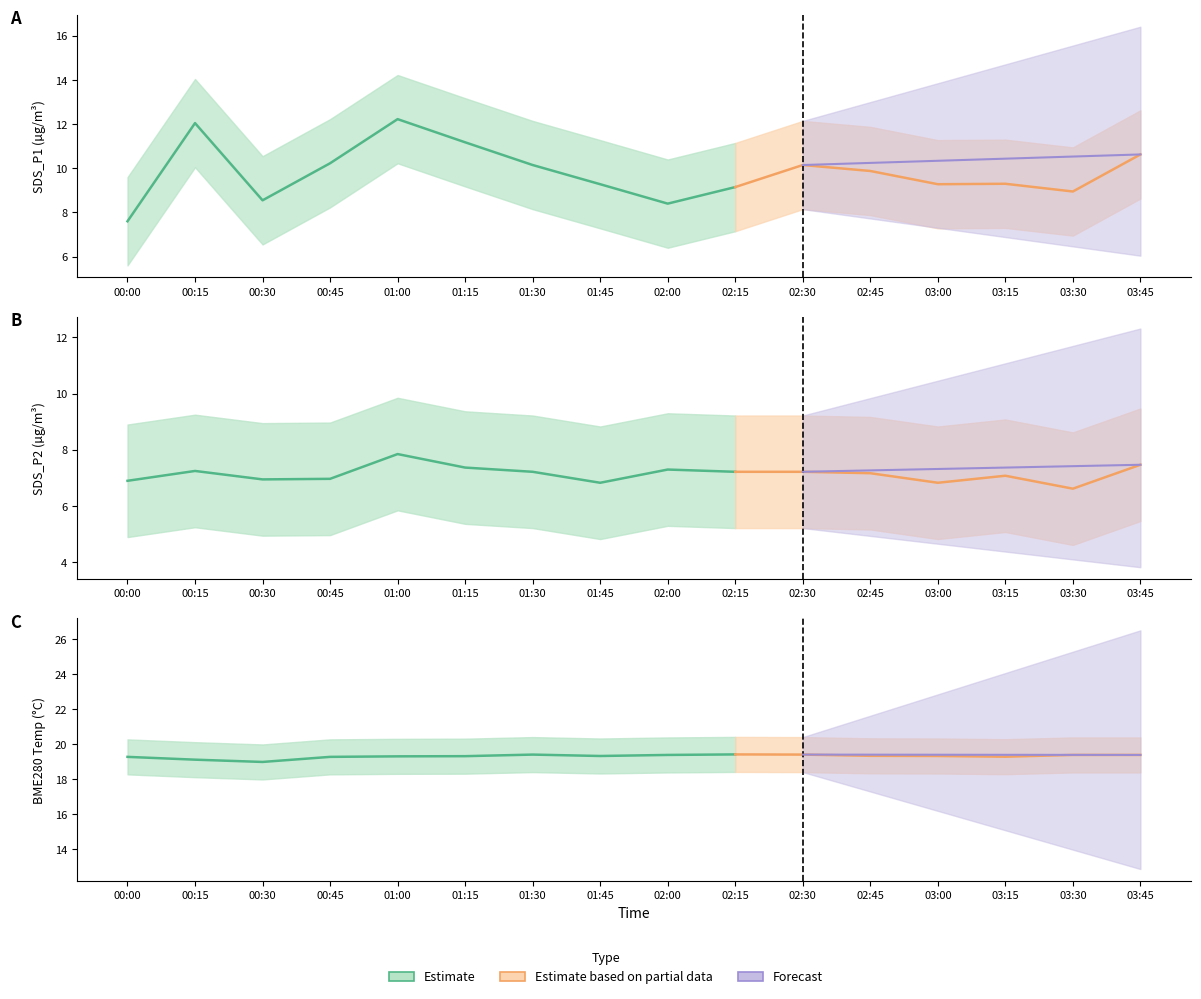

True or false: SDS_P1 has more than 1 interior local peaks.

True